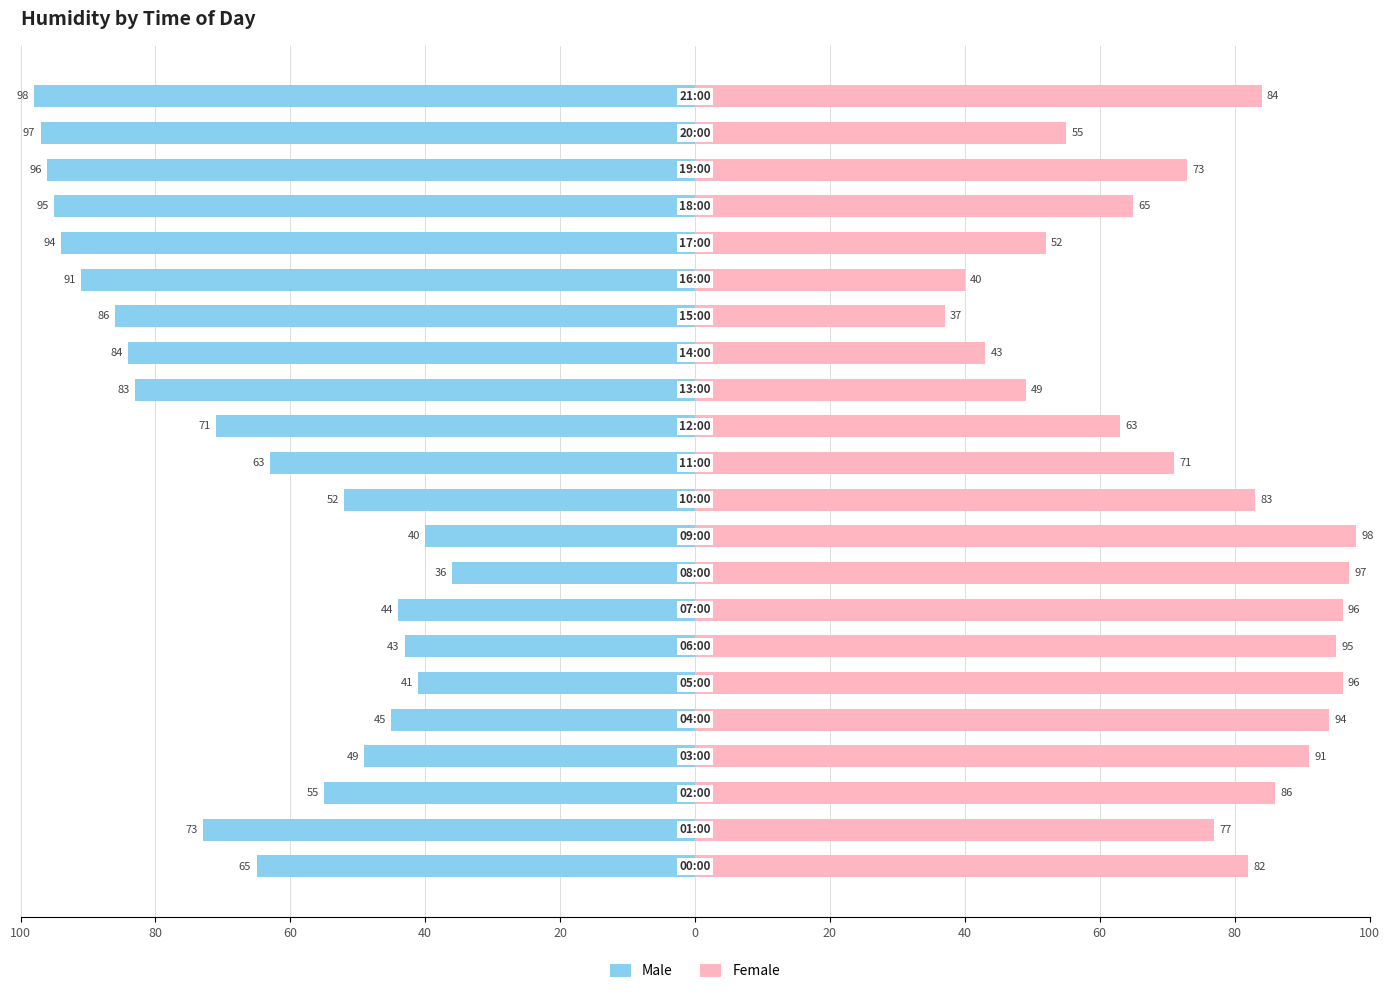

Where is Female nearest to the value 67?

18